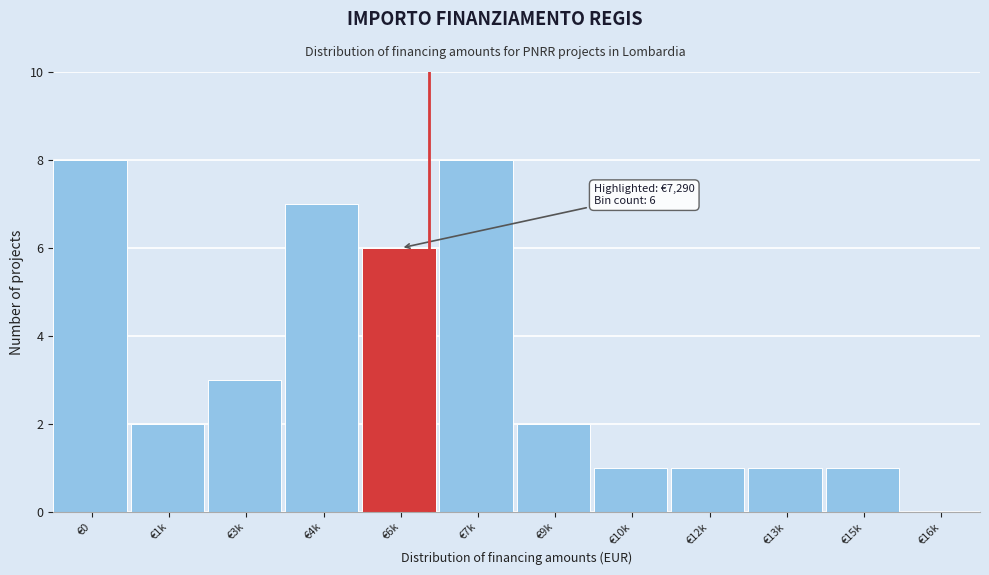

Reading left to right, extract all data points from this chart.

€0=8	€1k=2	€3k=3	€4k=7	€6k=6	€7k=8	€9k=2	€10k=1	€12k=1	€13k=1	€15k=1	€16k=0